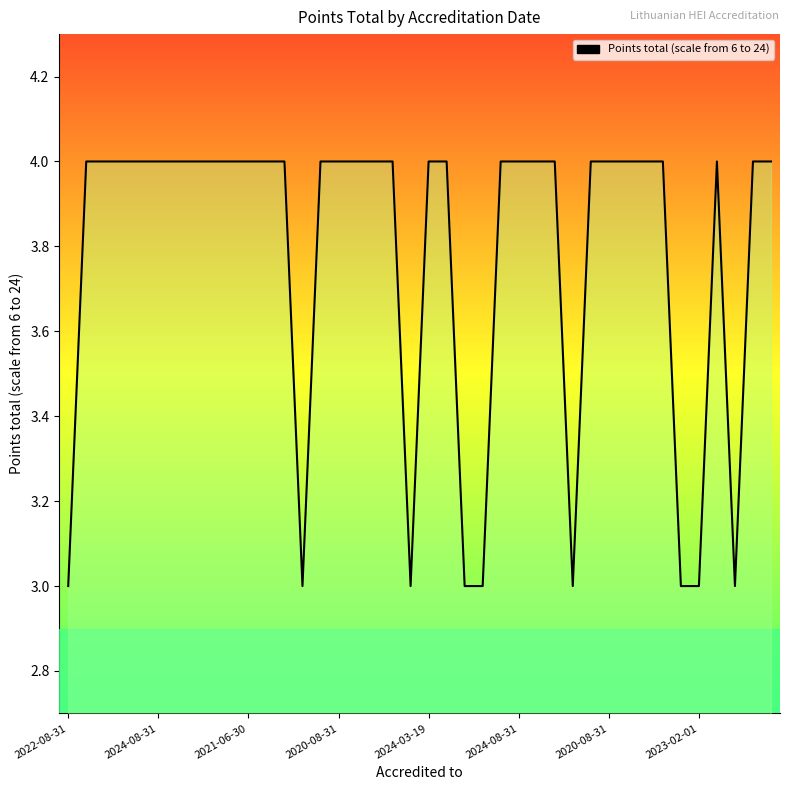

What is the greatest value displayed?

4